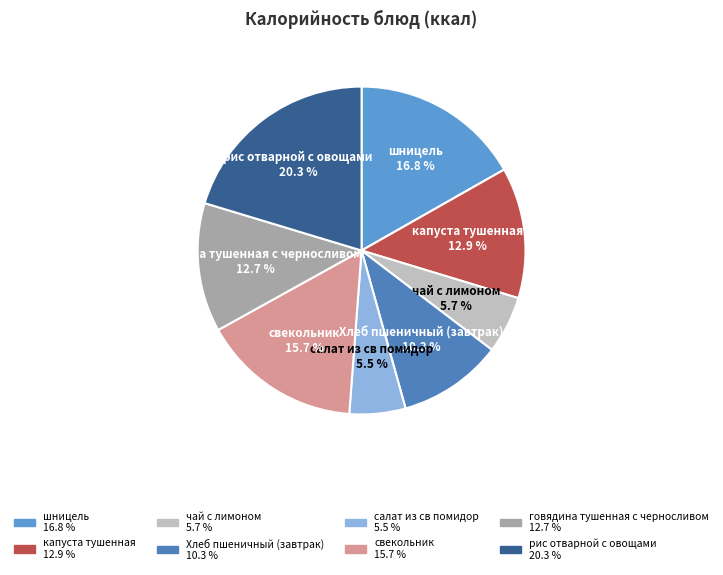

To the nearest percent, what is the average slice percentage?

12%